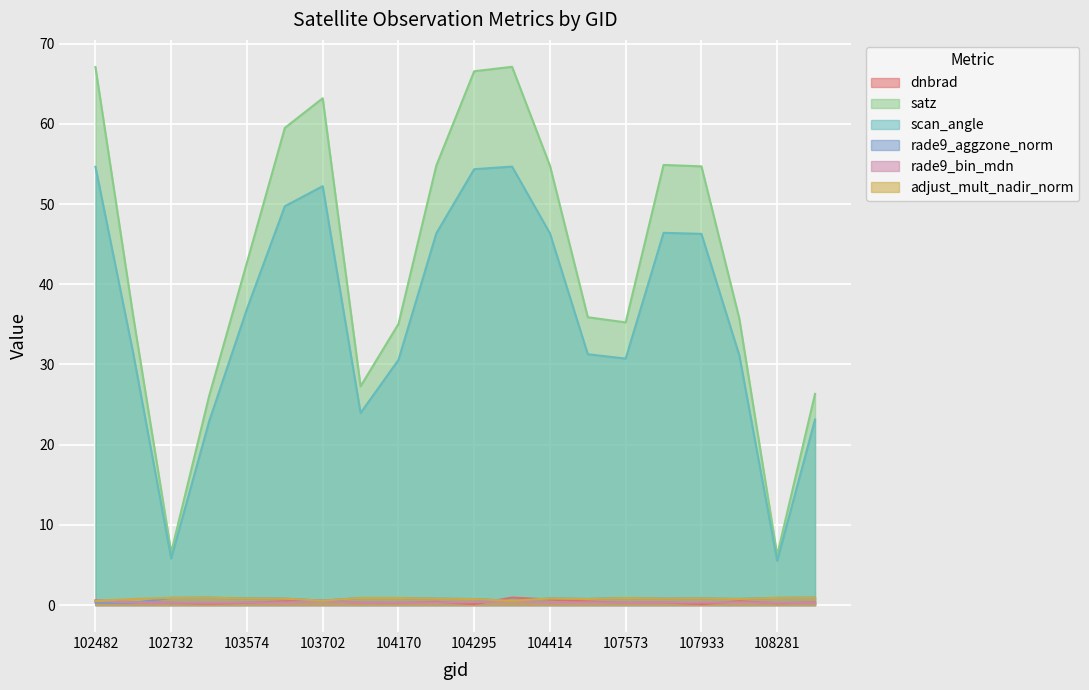

Does the chart display data point markers on the line(s)?

No